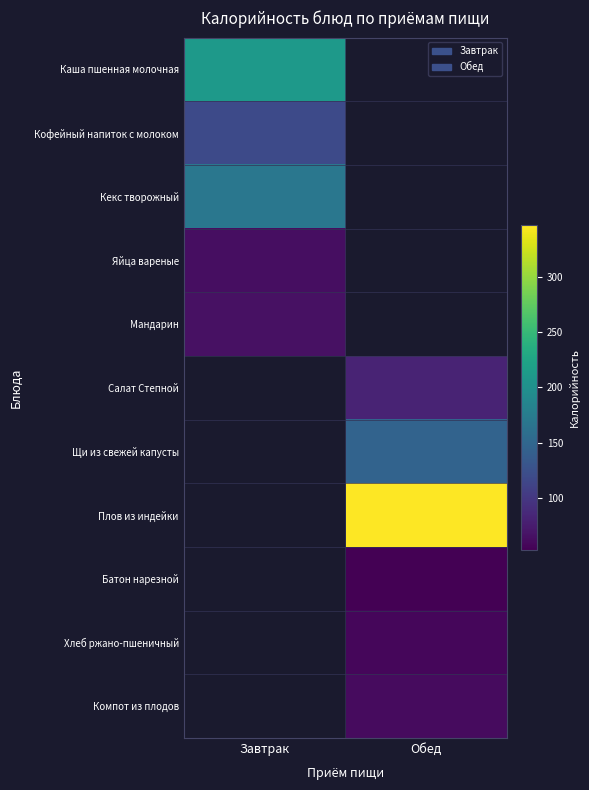

How many categories are shown in the chart?

2